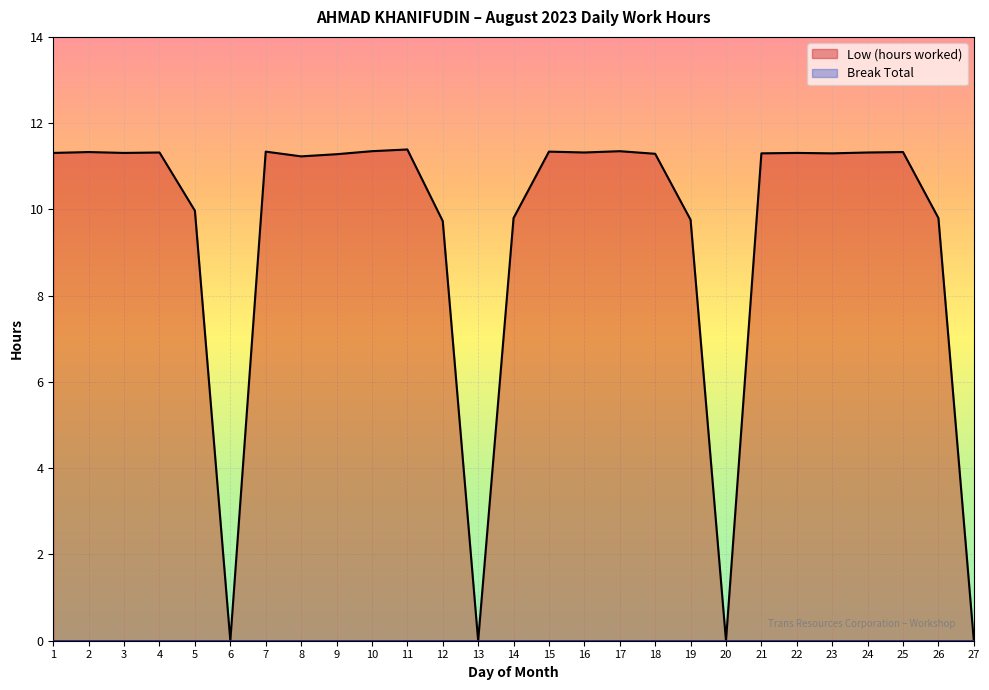

Which has a higher value, 8 or 24?

24